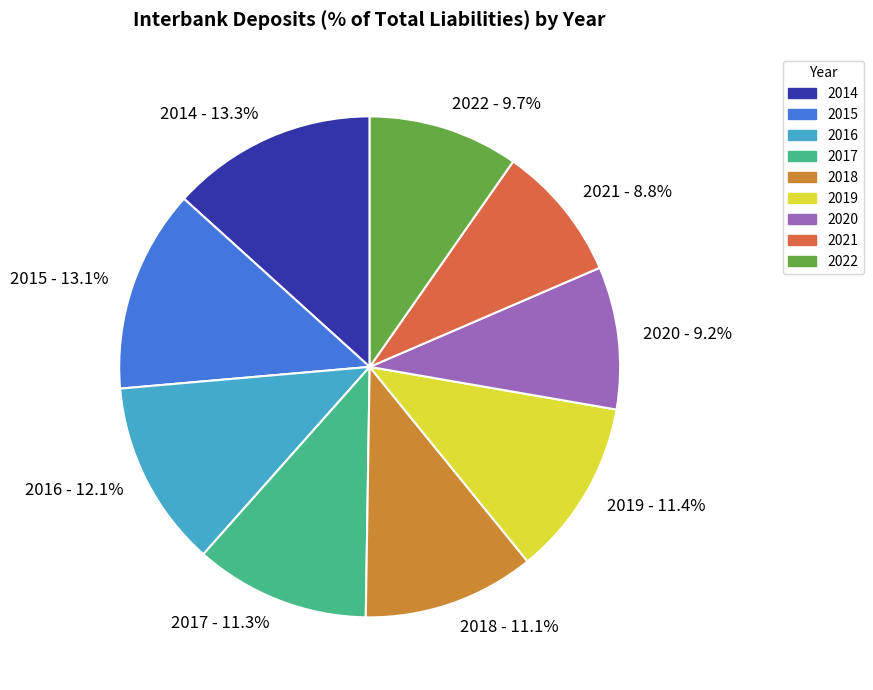

To the nearest percent, what is the combined percentage of 2017 and 2016?

23%